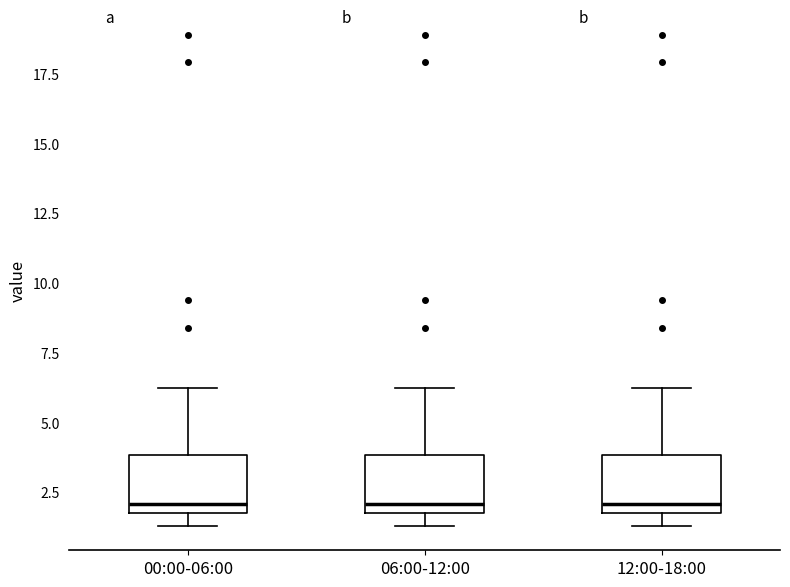

Where is the lower edge of the box for 06:00-12:00 on the y-axis? The values are not printed on the chart, so give them approximately, as read against the axis.

2.0